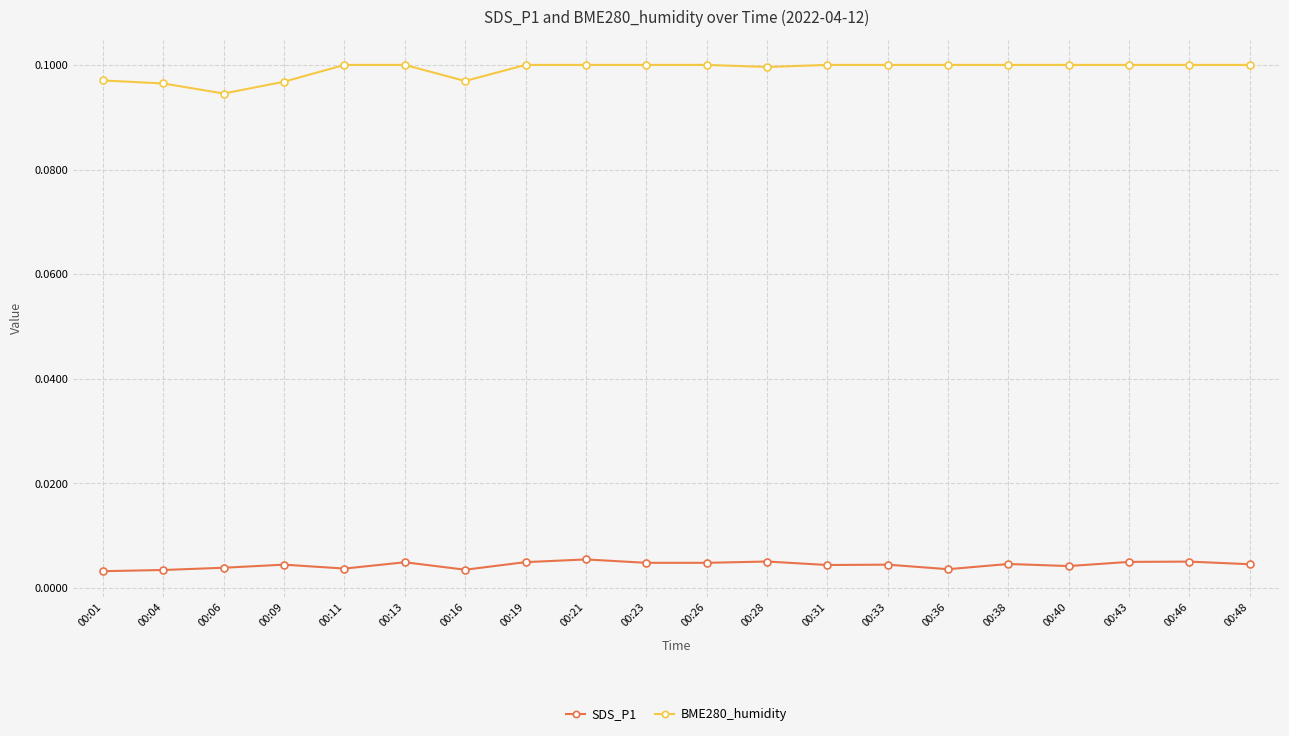

How many distinct data groups are displayed?

2